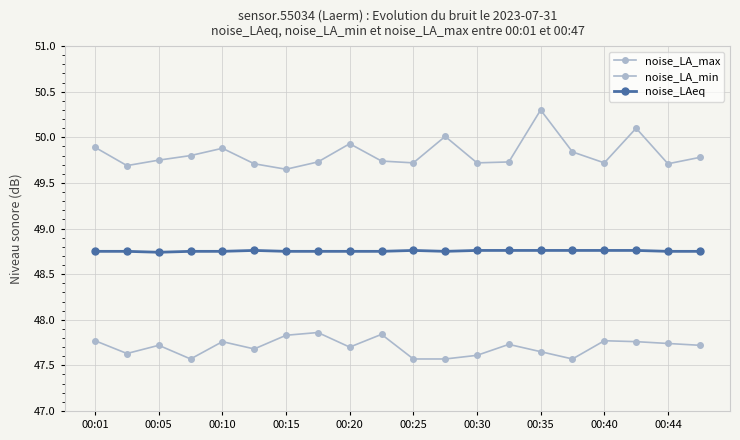

Is this an area chart (filled region under the line)?

No